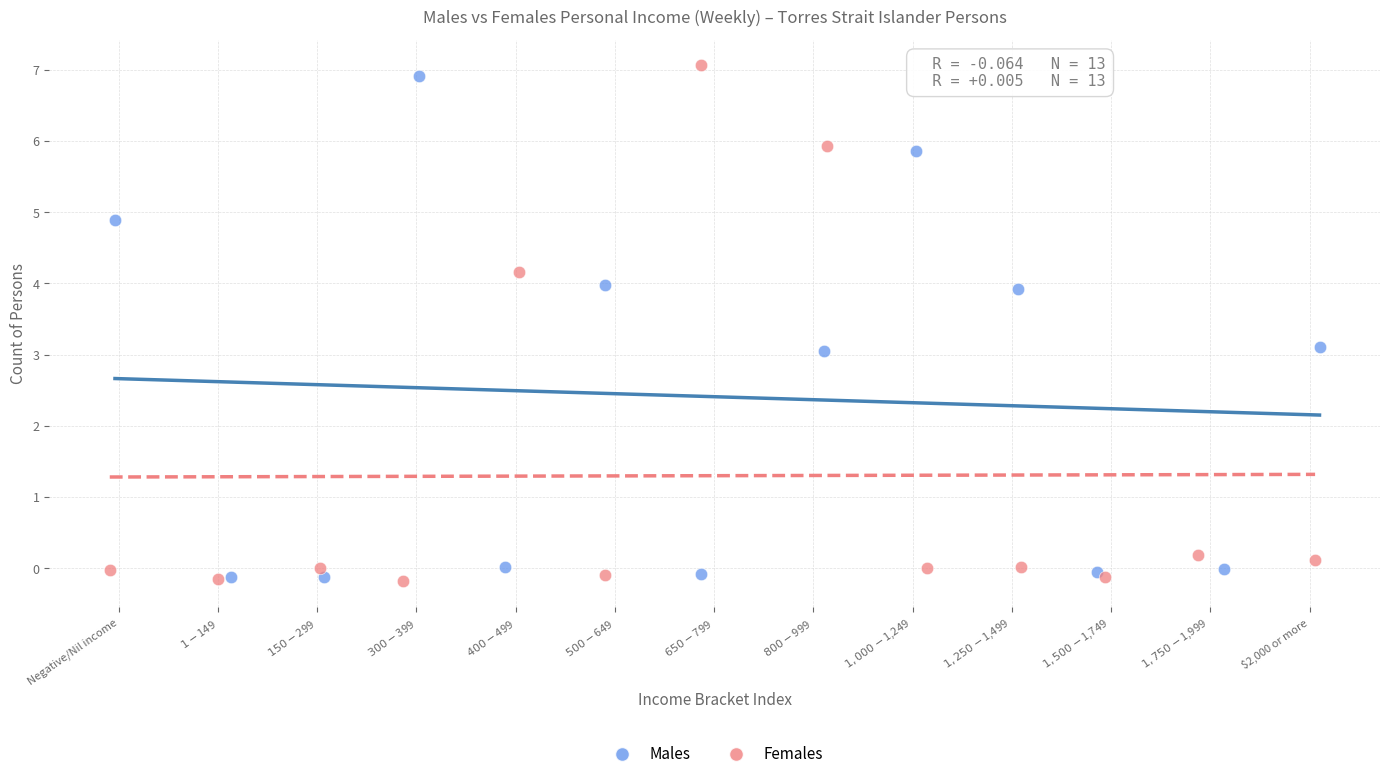

What are all the series names shown in the legend?

Males, Females